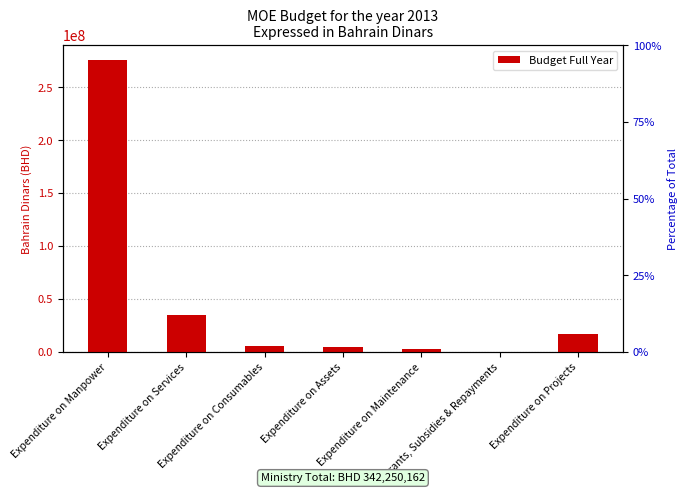

Reading right to left, transcribe all the data shown in this chart.

17150162	100000	3338060	4835188	5629537	35306221	275890994